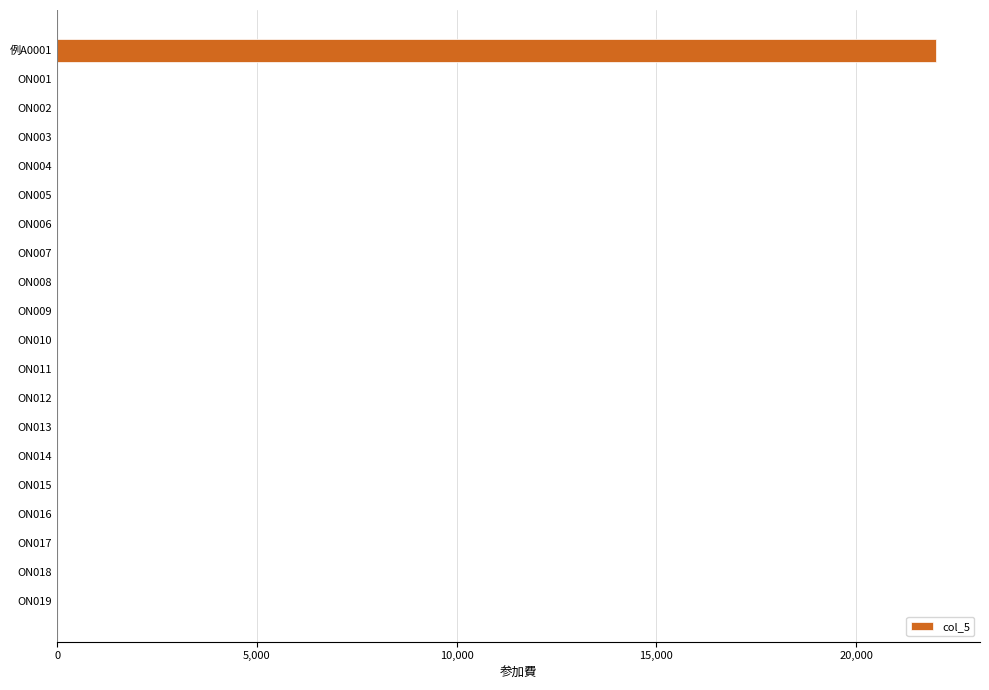

Reading top to bottom, transcribe all the data shown in this chart.

例A0001=22000	ON001=0	ON002=0	ON003=0	ON004=0	ON005=0	ON006=0	ON007=0	ON008=0	ON009=0	ON010=0	ON011=0	ON012=0	ON013=0	ON014=0	ON015=0	ON016=0	ON017=0	ON018=0	ON019=0